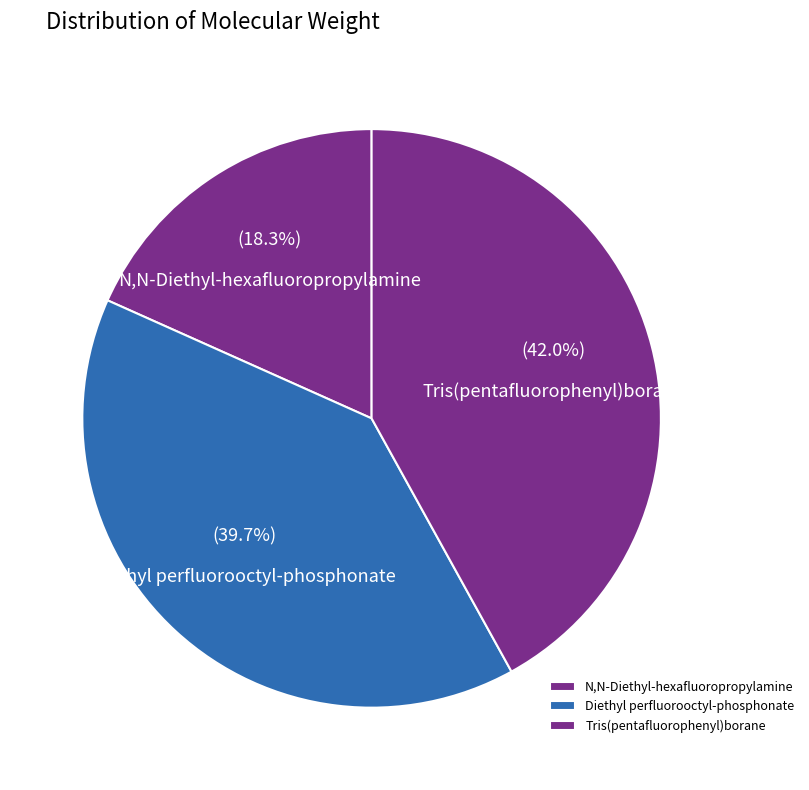

What percentage is the Tris(pentafluorophenyl)borane slice, to the nearest percent?

42%